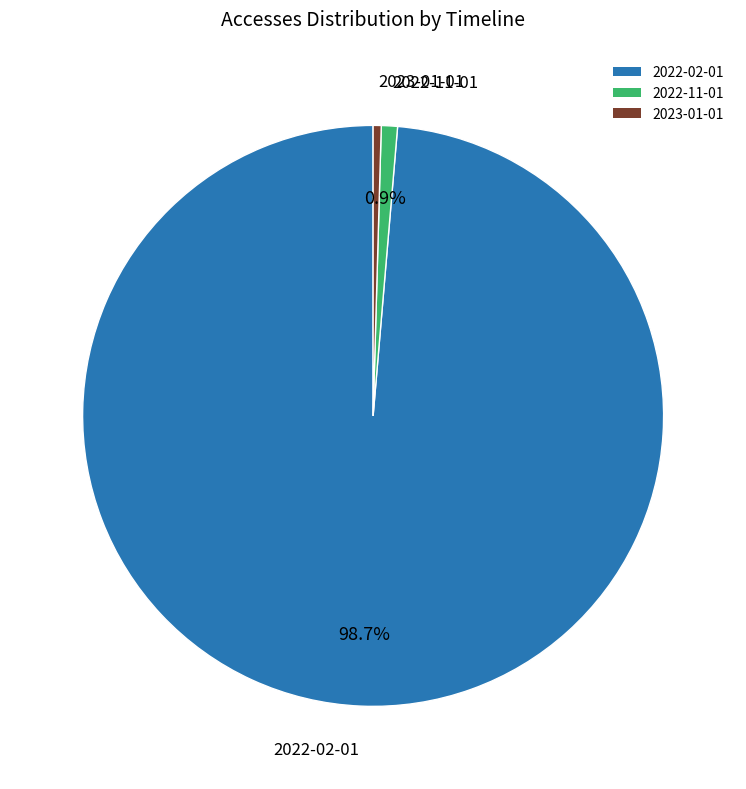

Approximately how many times larger is the value at 2023-01-01 compared to 2022-11-01?

0.5